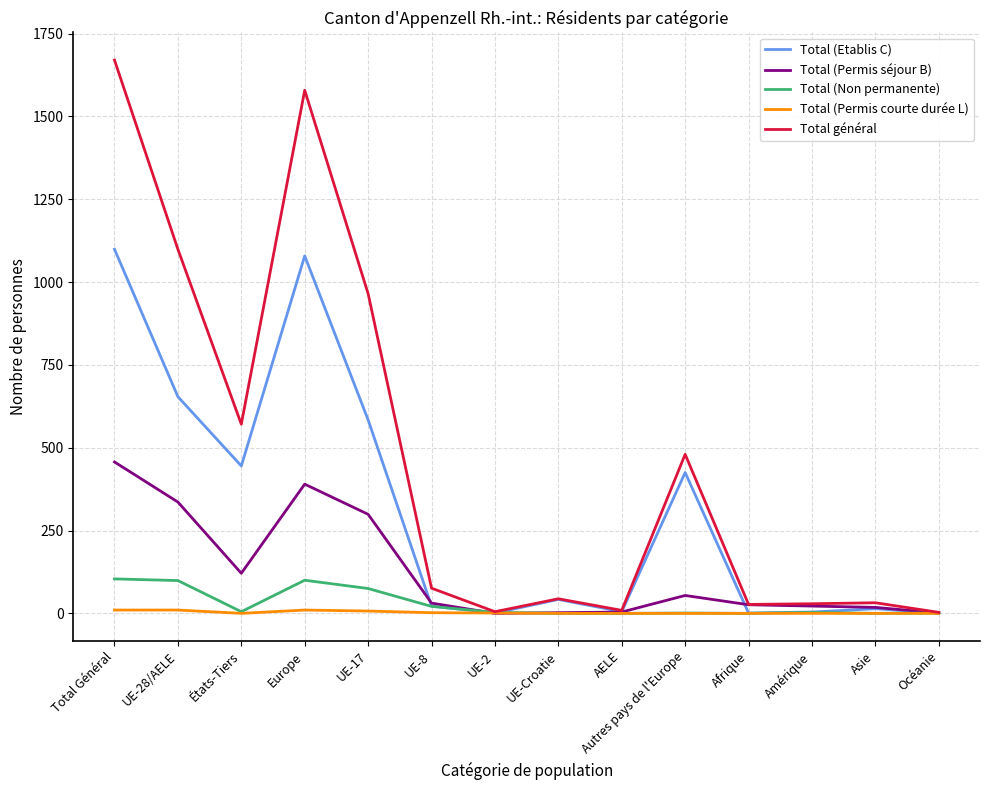

What is the greatest value displayed?

1670